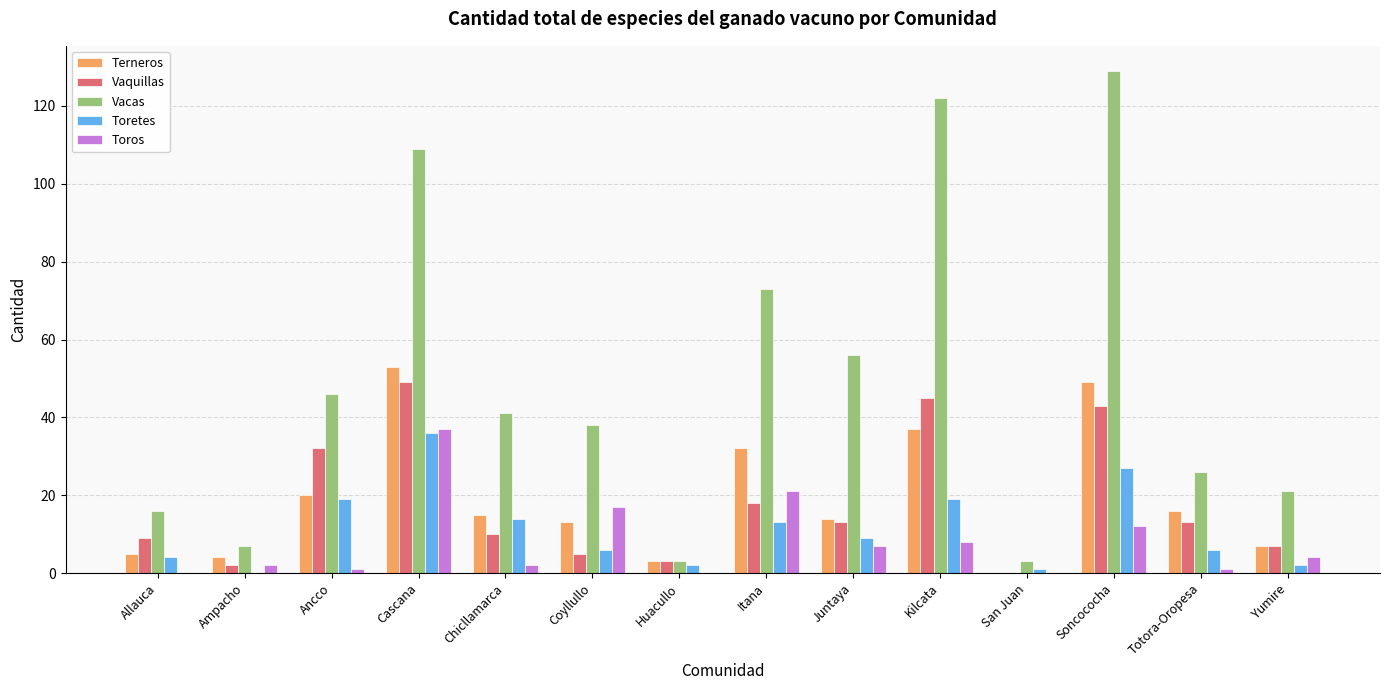

Reading right to left, transcribe all the data shown in this chart.

Terneros: Yumire=7	Totora-Oropesa=16	Soncococha=49	San Juan=0	Kilcata=37	Juntaya=14	Itana=32	Huacullo=3	Coyllullo=13	Chicllamarca=15	Cascana=53	Ancco=20	Ampacho=4	Allauca=5
Vaquillas: Yumire=7	Totora-Oropesa=13	Soncococha=43	San Juan=0	Kilcata=45	Juntaya=13	Itana=18	Huacullo=3	Coyllullo=5	Chicllamarca=10	Cascana=49	Ancco=32	Ampacho=2	Allauca=9
Vacas: Yumire=21	Totora-Oropesa=26	Soncococha=129	San Juan=3	Kilcata=122	Juntaya=56	Itana=73	Huacullo=3	Coyllullo=38	Chicllamarca=41	Cascana=109	Ancco=46	Ampacho=7	Allauca=16
Toretes: Yumire=2	Totora-Oropesa=6	Soncococha=27	San Juan=1	Kilcata=19	Juntaya=9	Itana=13	Huacullo=2	Coyllullo=6	Chicllamarca=14	Cascana=36	Ancco=19	Ampacho=0	Allauca=4
Toros: Yumire=4	Totora-Oropesa=1	Soncococha=12	San Juan=0	Kilcata=8	Juntaya=7	Itana=21	Huacullo=0	Coyllullo=17	Chicllamarca=2	Cascana=37	Ancco=1	Ampacho=2	Allauca=0